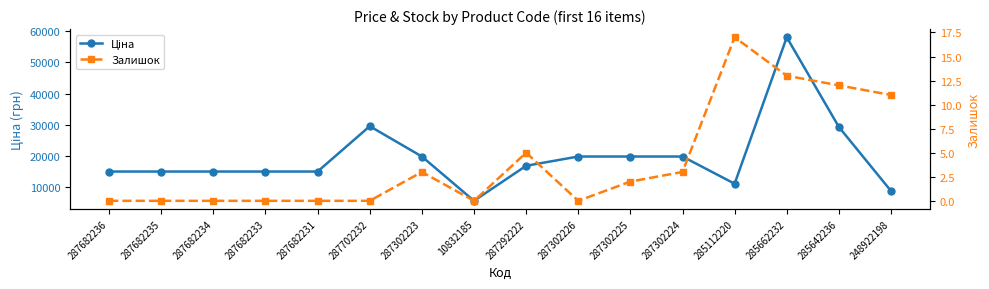

True or false: Ціна has a value of 15019.2 at 287682235.

True